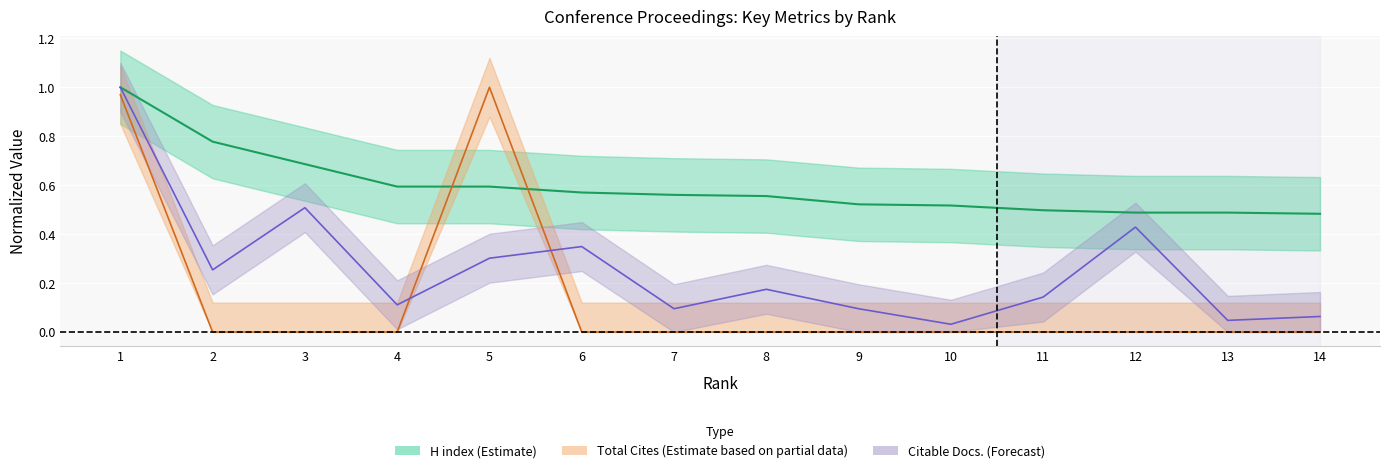

What is the value of the Citable Docs. (3years) point at the 2nd from the left?

0.3